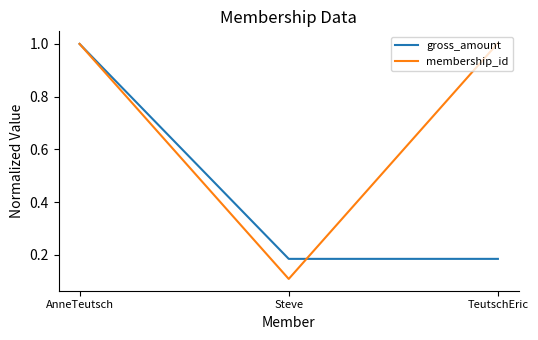

Does the chart display data point markers on the line(s)?

No